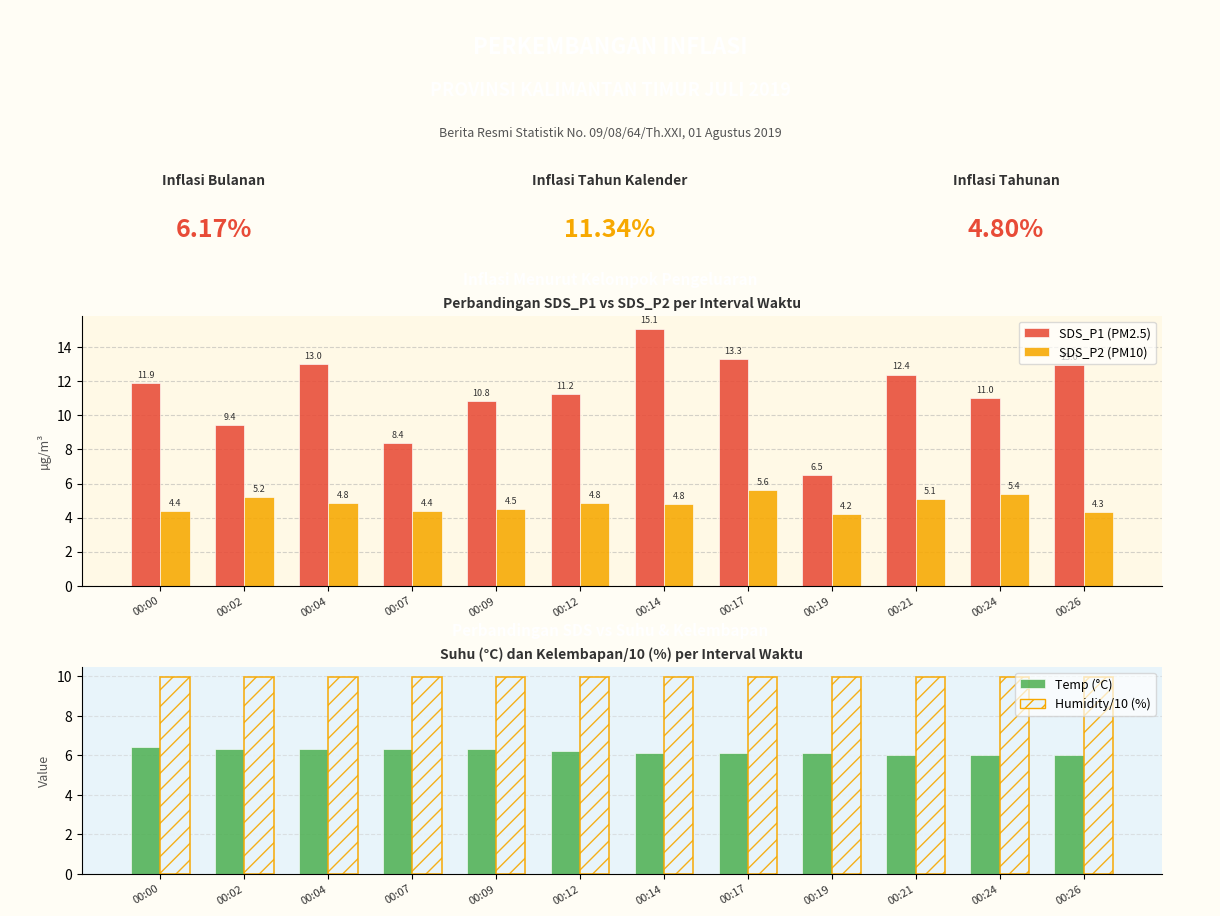

How many bars are there in total?

48